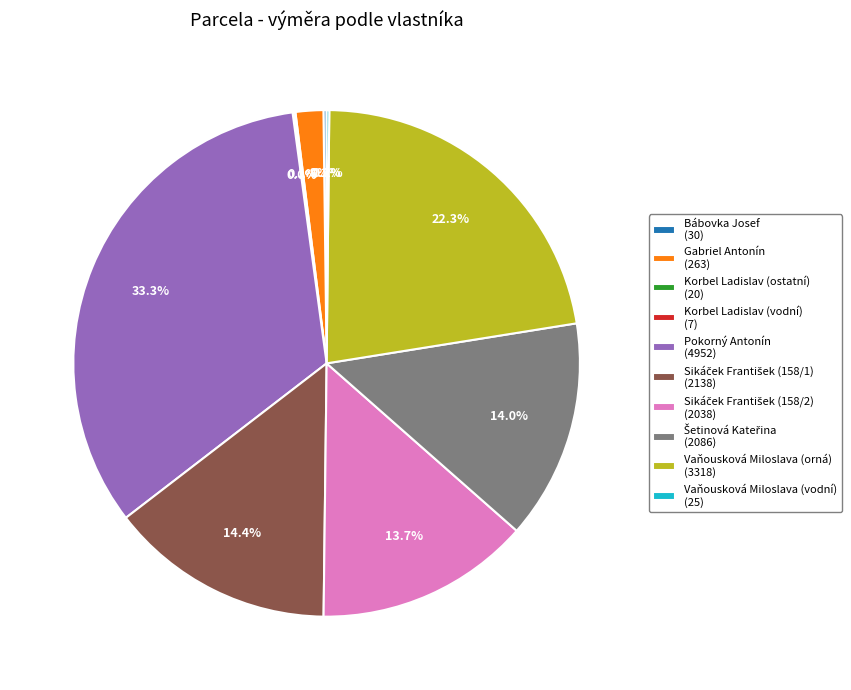

What portion of the pie excludes Gabriel Antonín (263)?

98.2%